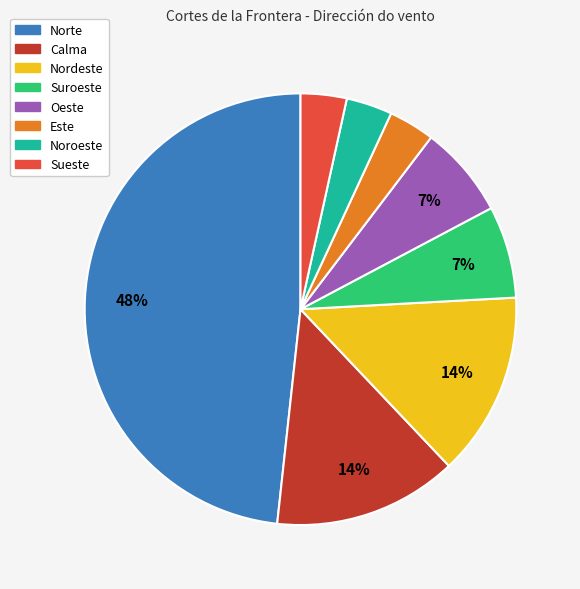

Which category has the biggest portion of the pie?

Norte